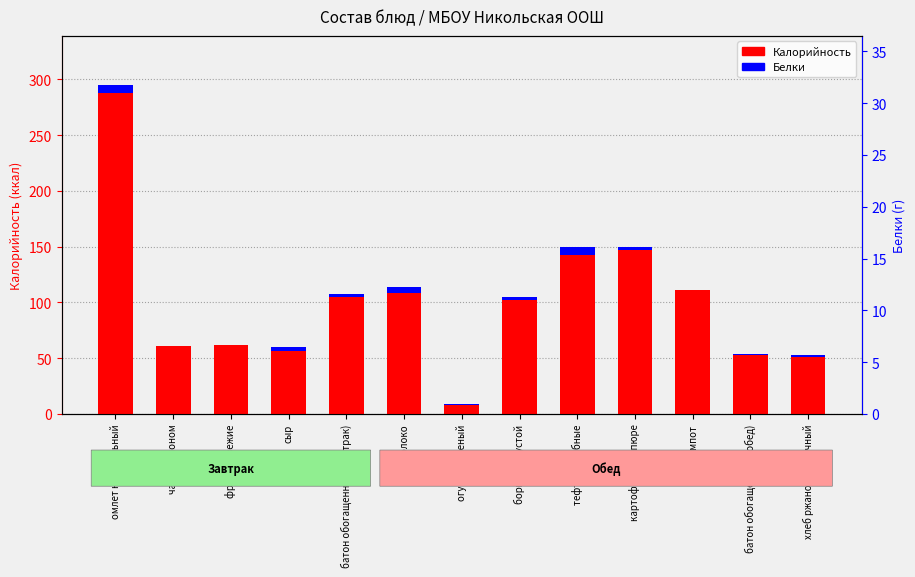

How many categories are shown in the chart?

13